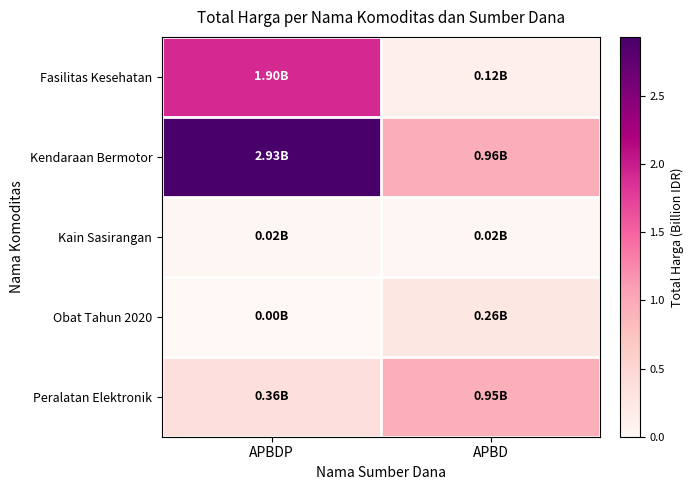

Which series changed the most between APBDP and APBD?

Kendaraan Bermotor